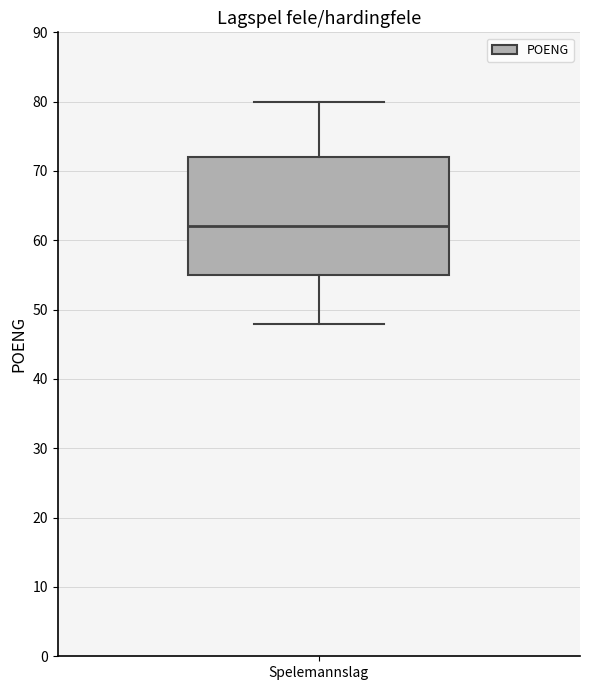

Transcribe this box plot: give where the median line is, the range the box spans, and where the two whiskers end, as read against the y-axis. The values are not printed on the chart, so give them approximately, as read against the axis.

median 62, box 55 to 72, whiskers 48 to 80